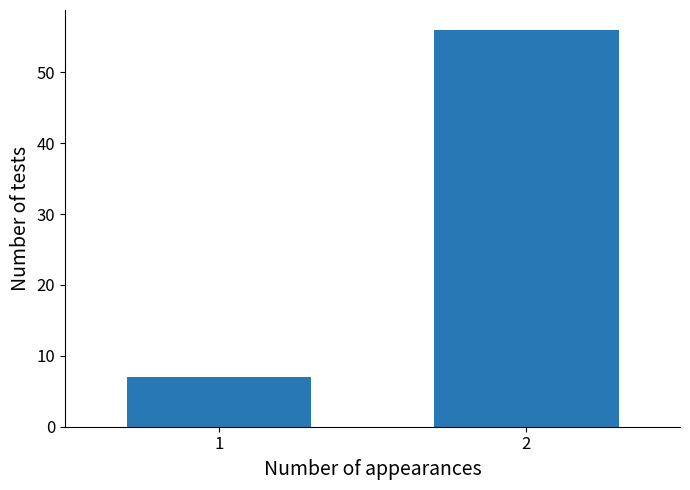

Reading left to right, extract all data points from this chart.

1=7	2=56